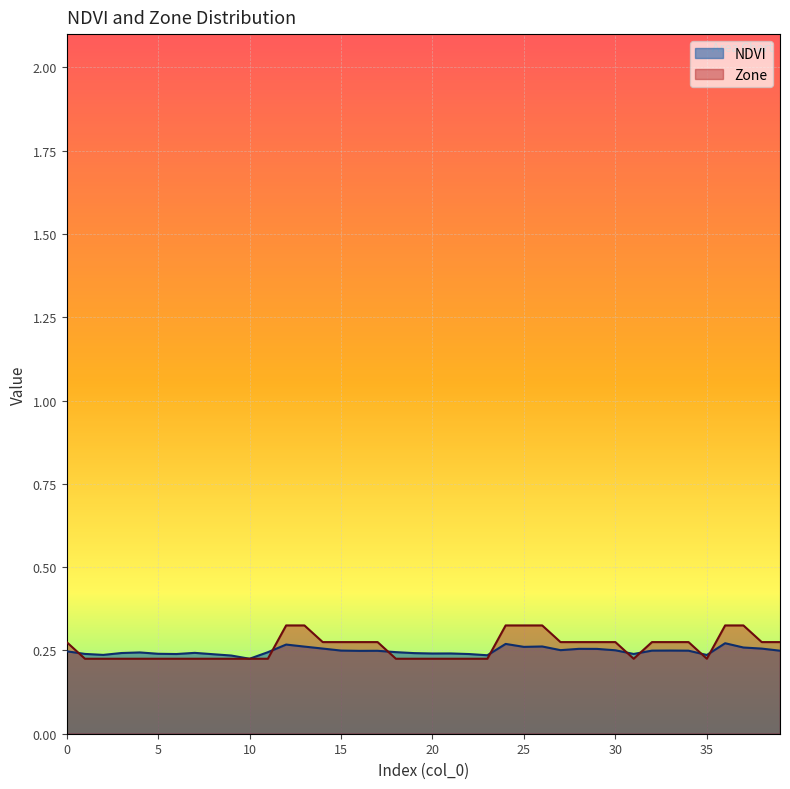

At which label is NDVI closest to 0?

10